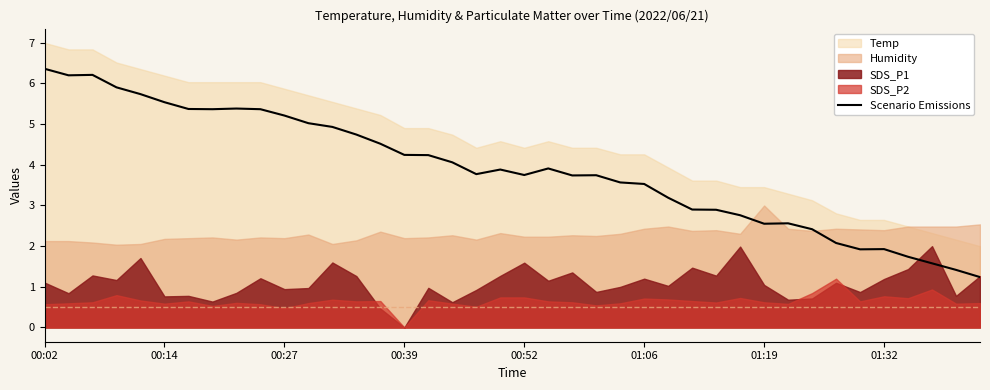

The value at 8 is 5.4. True or false?

True